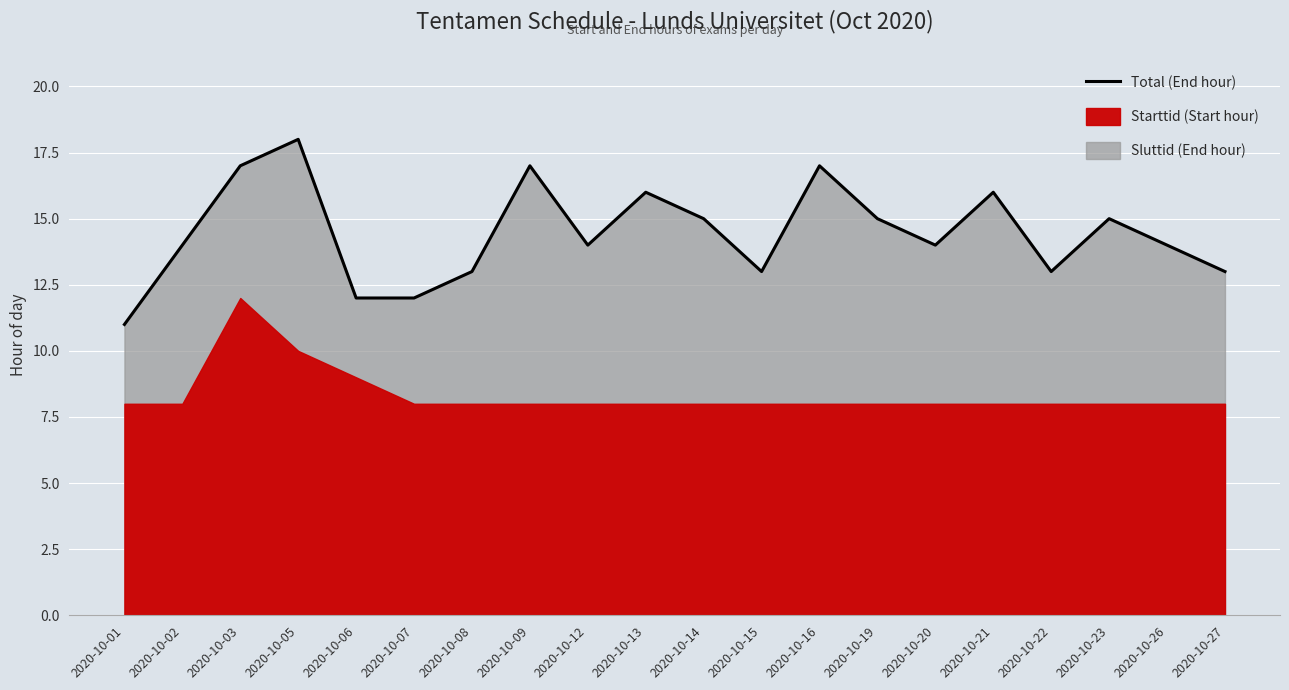

What is the ratio of the value at 2020-10-27 to the value at 2020-10-06?

1.1